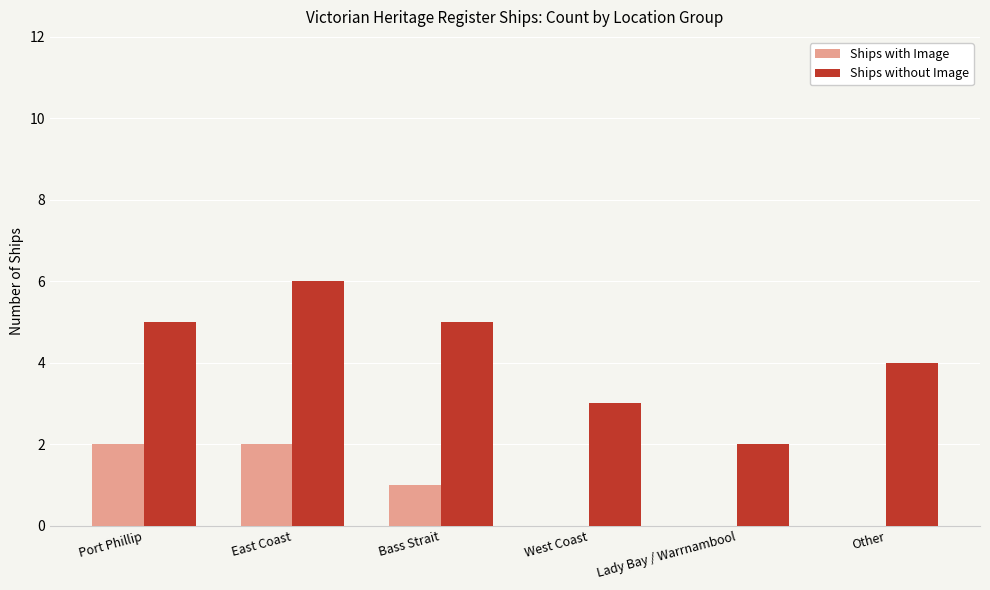

The Ships without Image series shows 1 at Other. True or false?

False